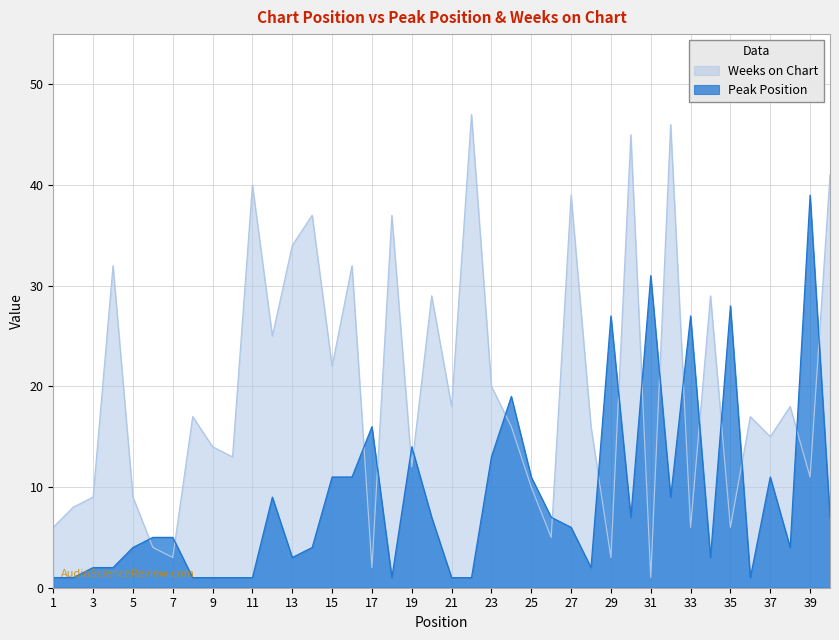

How many data points in Weeks on Chart are above 17?

18